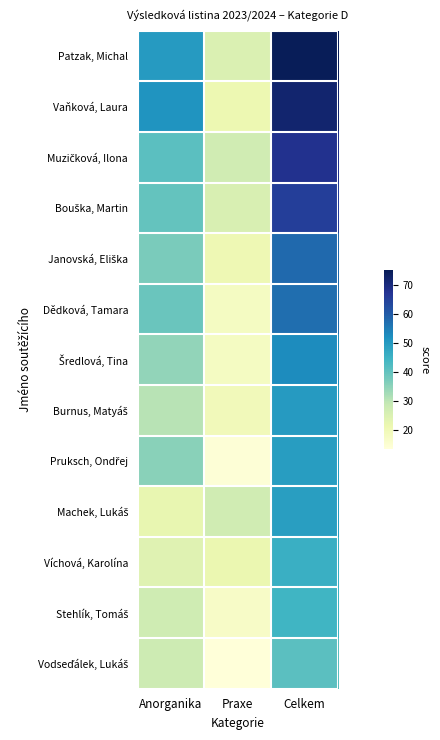

Between Anorganika and Praxe, which is larger?

Anorganika